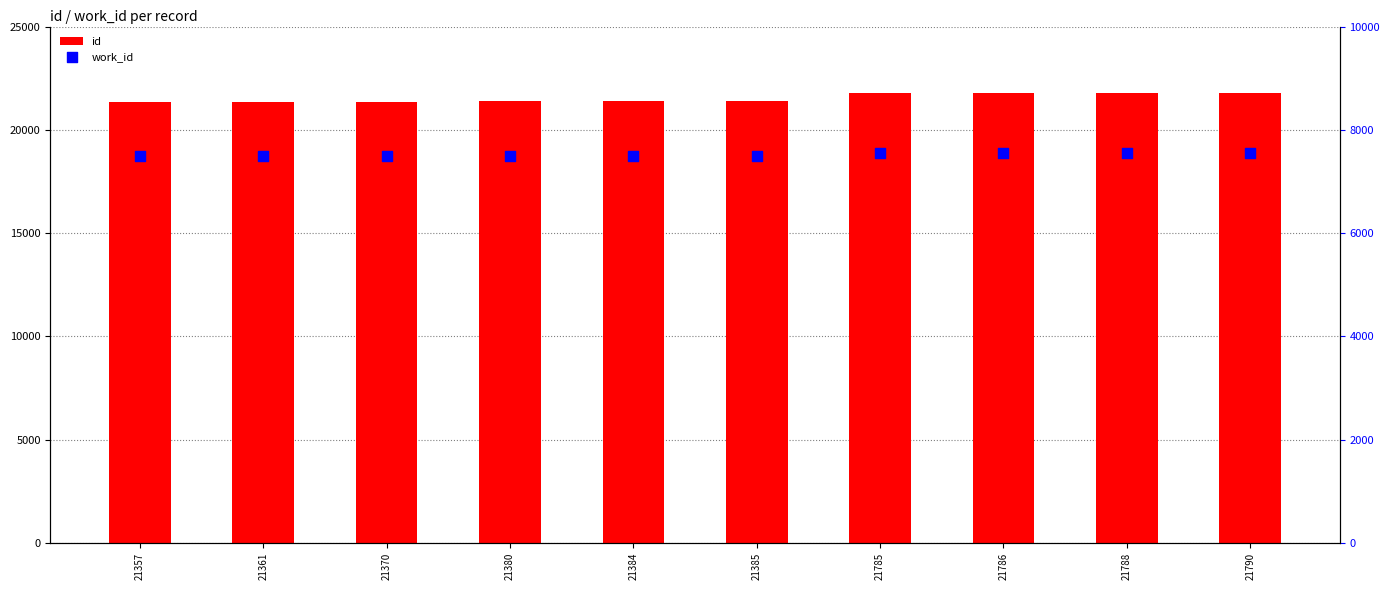

Which series contains the highest Y value?

id